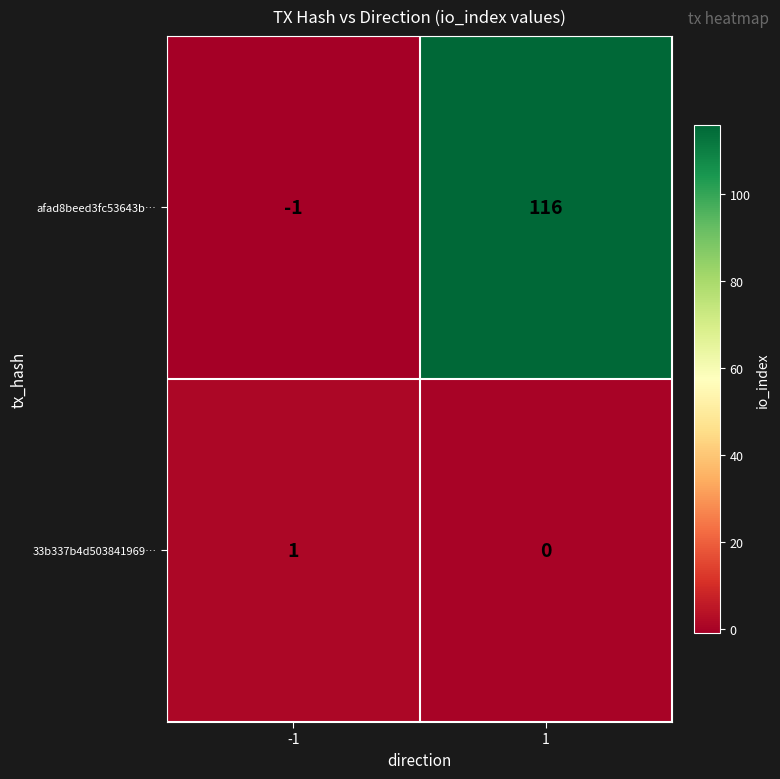

True or false: afad8beed3fc53643b… has a value of -1 at -1.

True